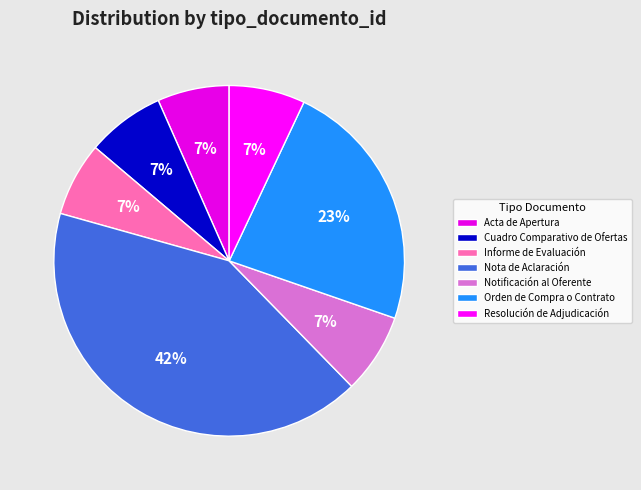

Do Acta de Apertura and Informe de Evaluación together represent more than half of the pie?

No